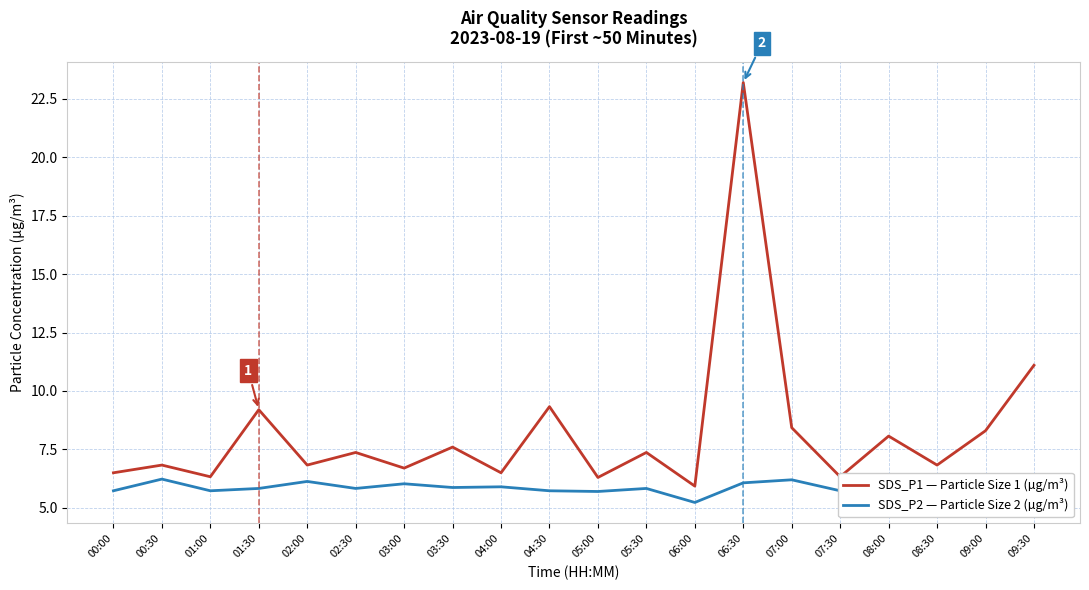

True or false: SDS_P2 — Particle Size 2 (µg/m³) and SDS_P1 — Particle Size 1 (µg/m³) cross at least once.

False